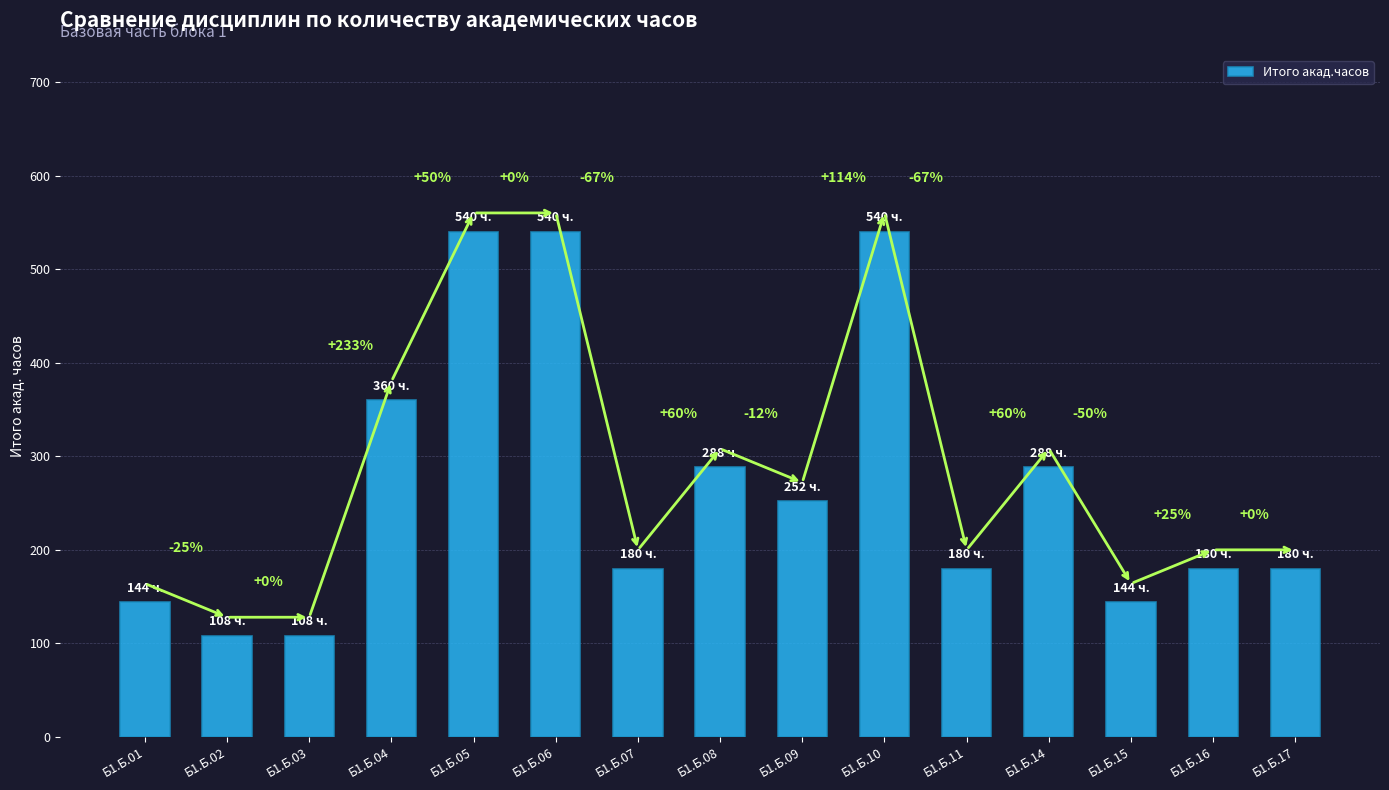

Are the bars horizontal?

No